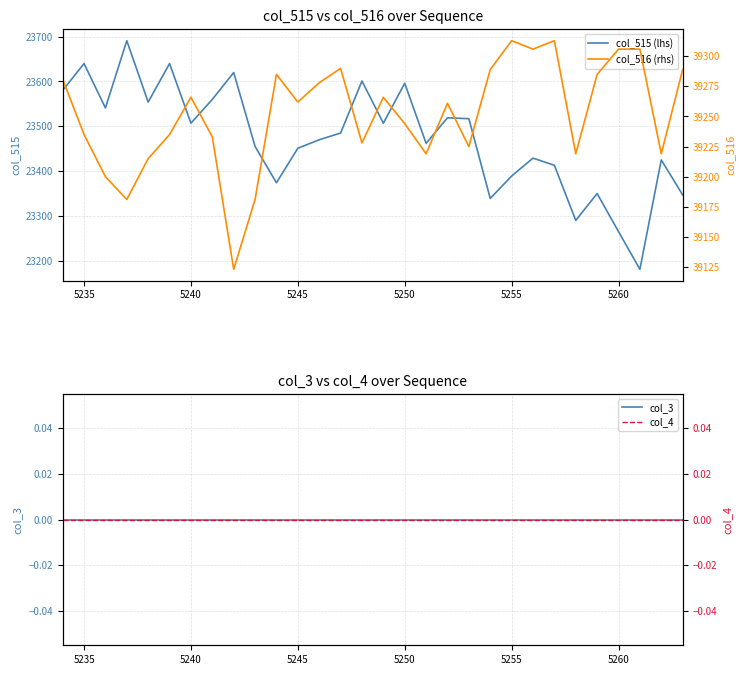

What is the label of the 29th point from the right?

5235